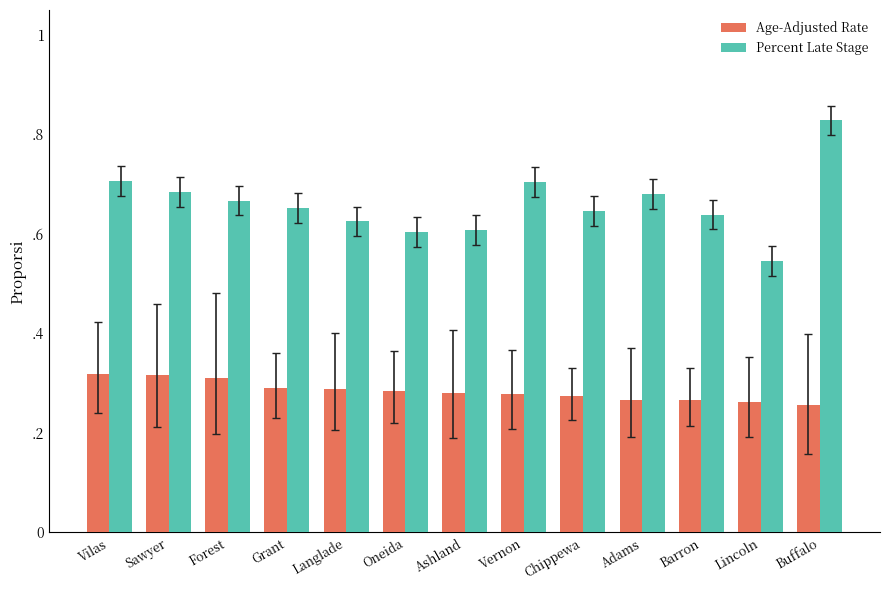

Rank the series at Forest from highest to lowest value.

Percent Late Stage, Age-Adjusted Rate